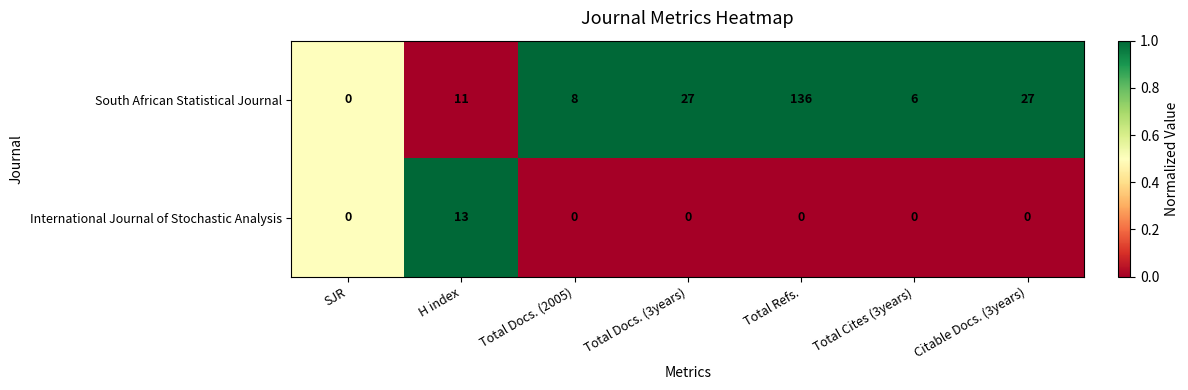

Which series has the largest total across all categories?

South African Statistical Journal